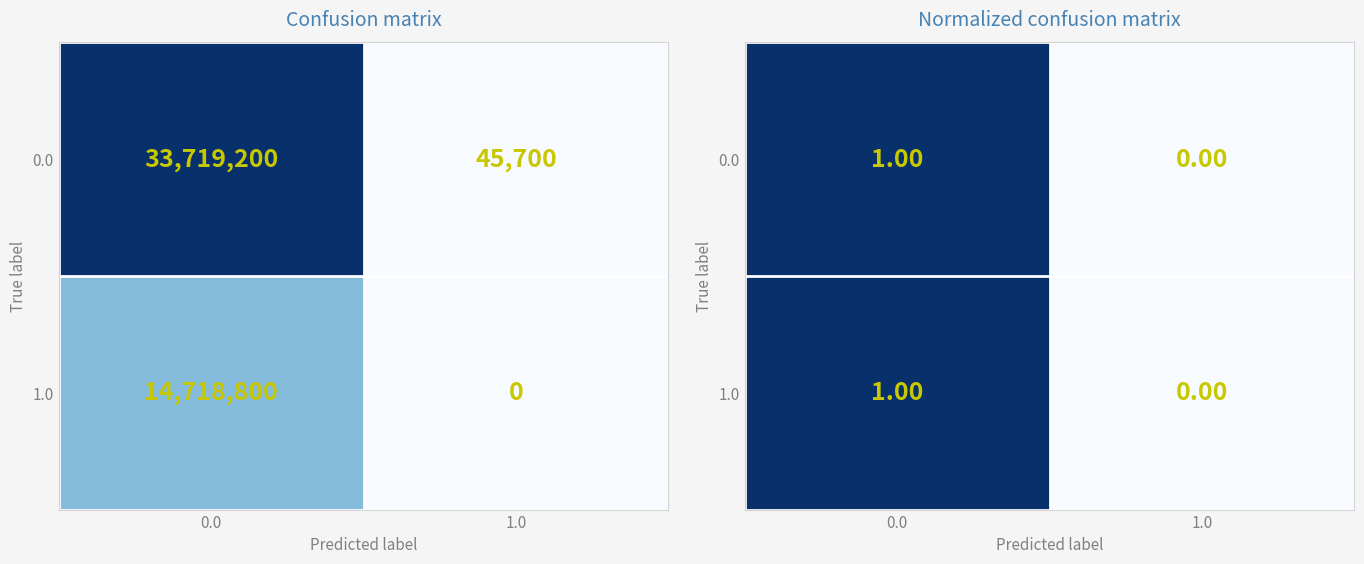

Is the value of 1.0 at 1.0 greater than the value of 0.0 at 1.0?

No